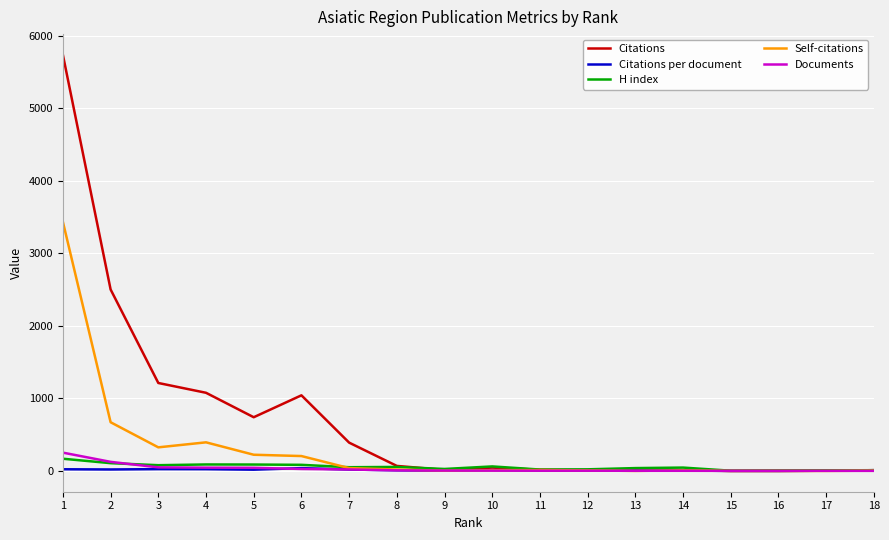

The value of Citations at 2 is 4146.8. True or false?

False